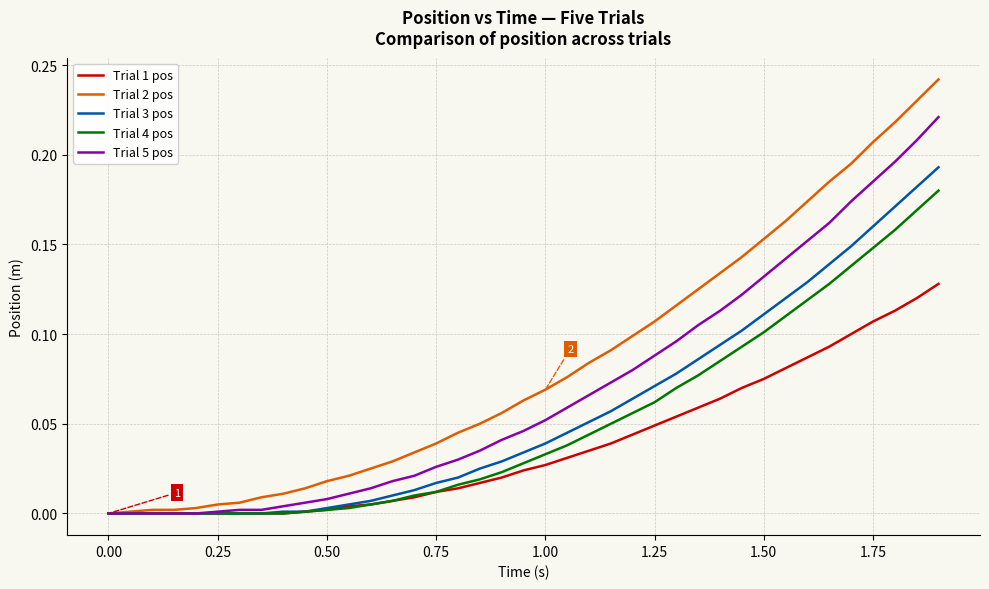

Which series has the largest range (max minus min)?

Trial 2 pos